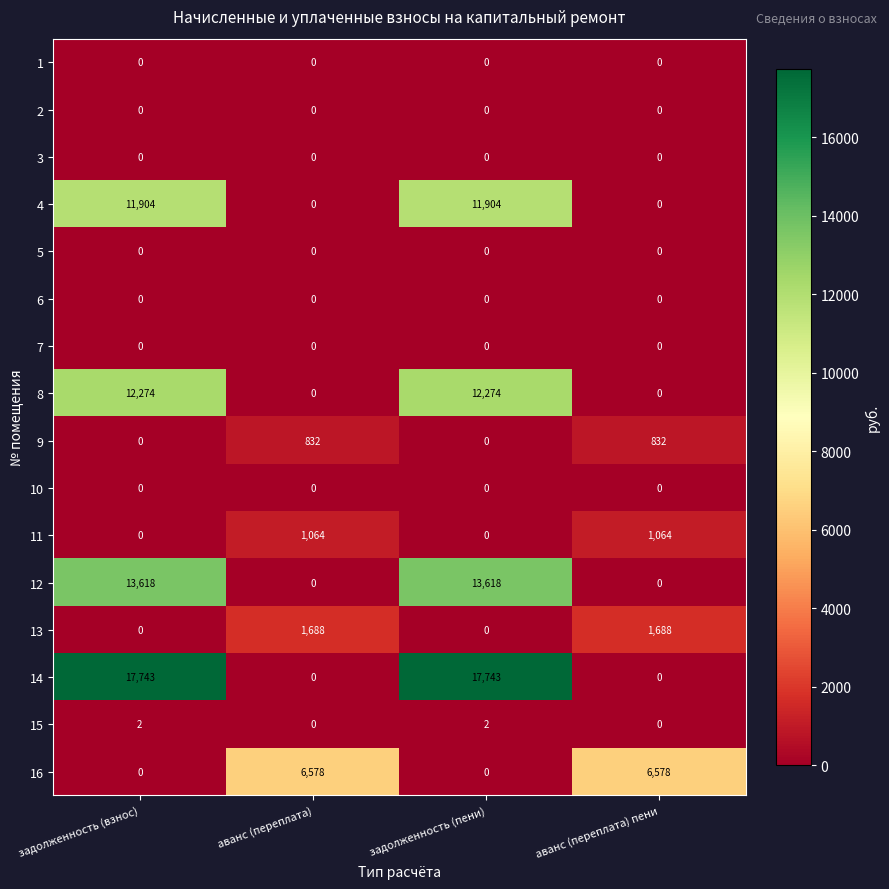

Which series has the widest spread of values?

14